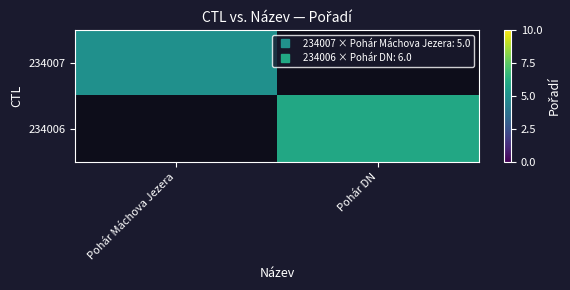

Which series has the widest spread of values?

234007